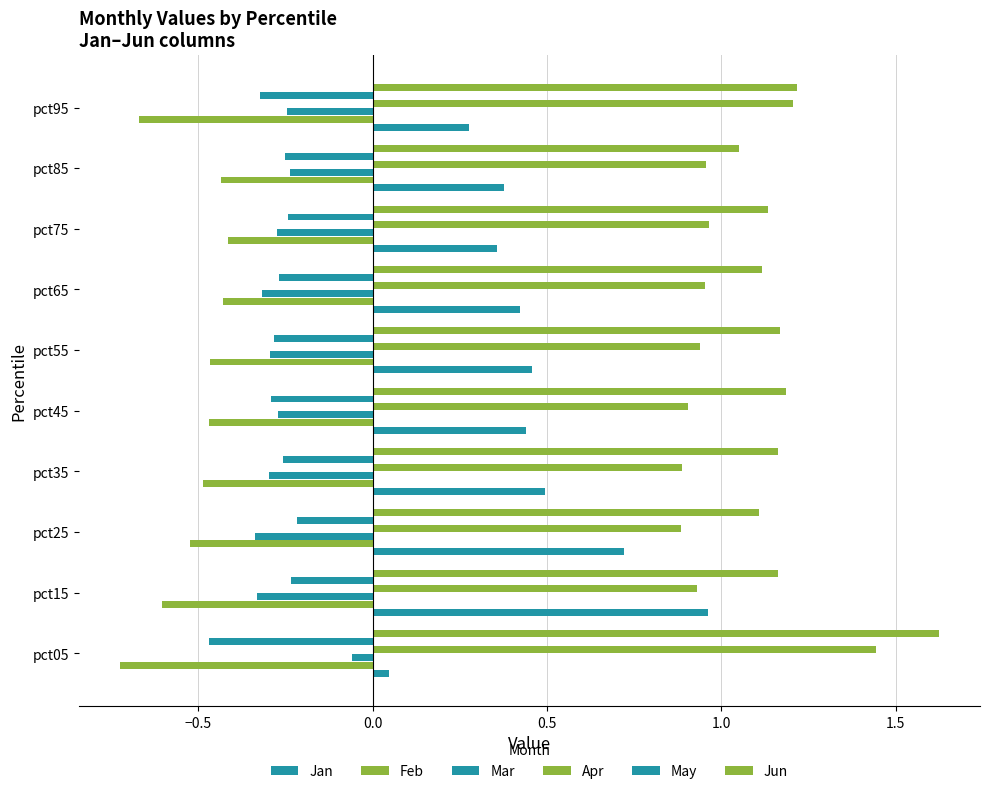

Count the number of categories in the chart.

10